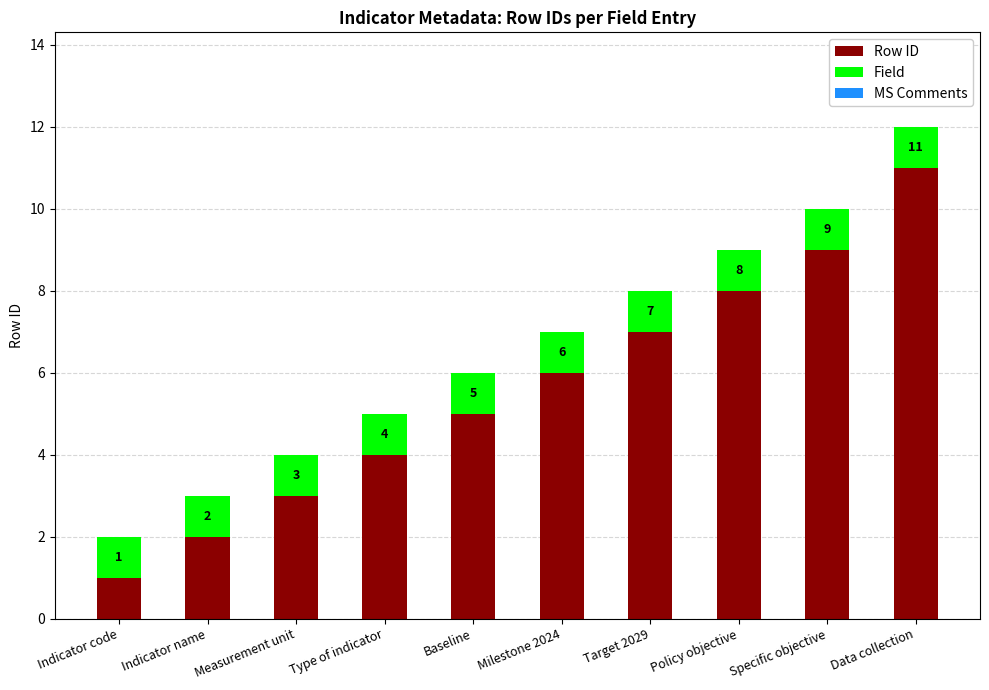

What is the sum of all Row ID values?

56